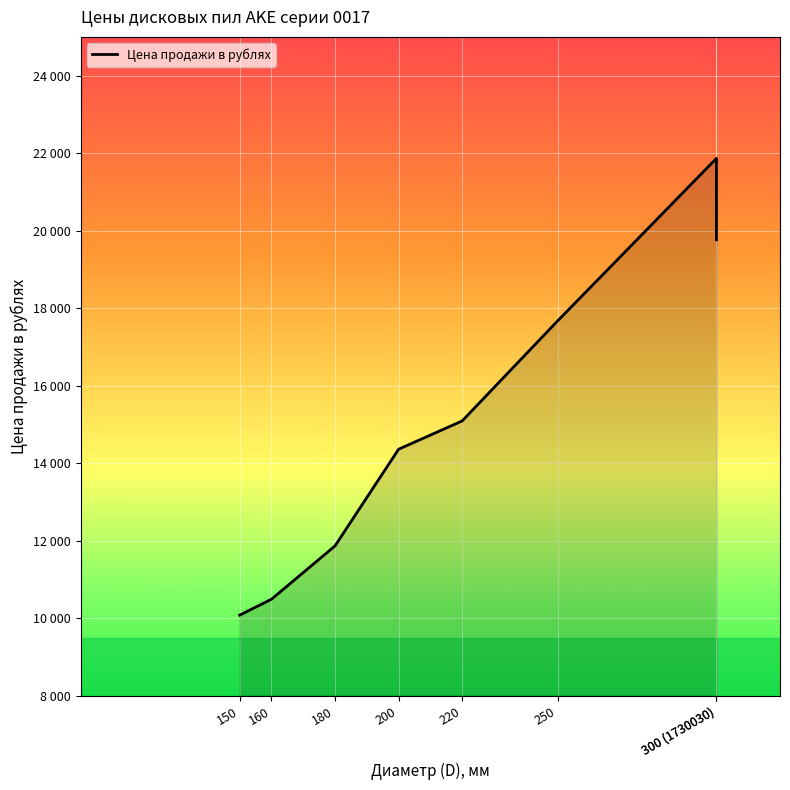

Reading right to left, transcribe all the data shown in this chart.

19763.8	21864.9	17668.4	15089.7	14359.4	11865.0	10488.7	10078.5